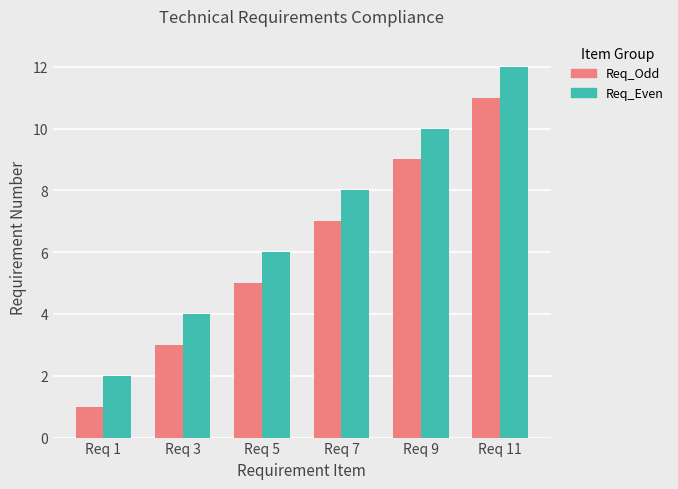

How many bars are there in each group?

2